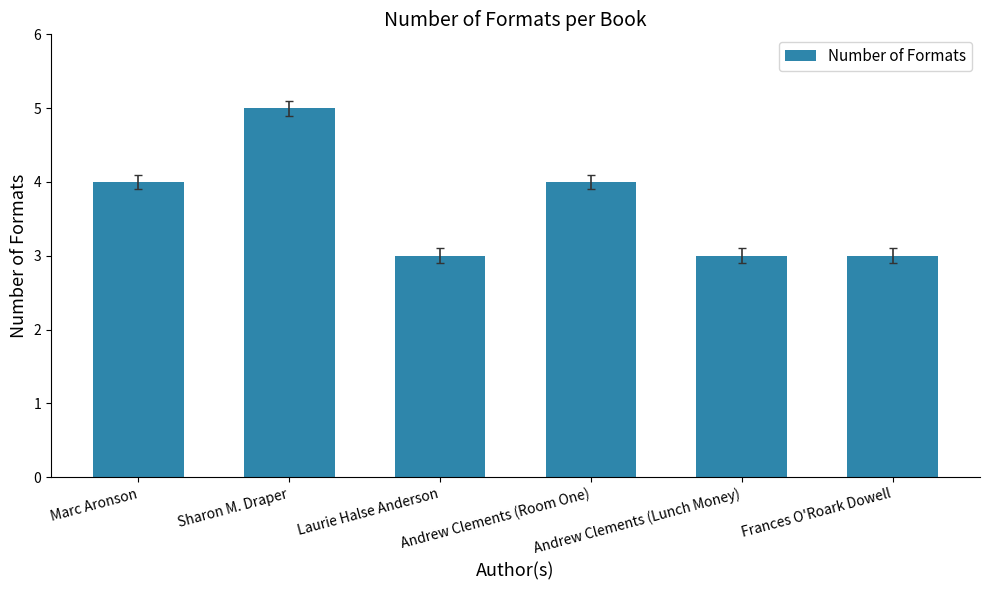

Is it true that the value at Sharon M. Draper is 5?

True